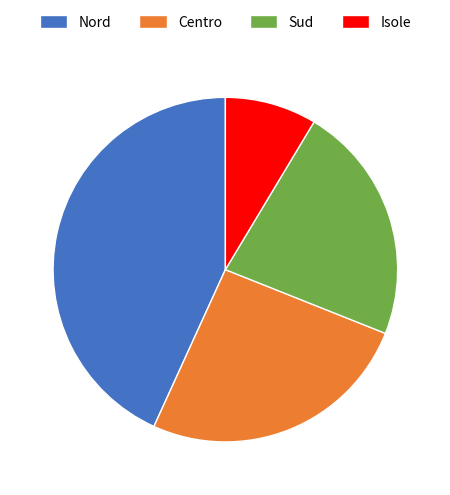

Does any single category account for the majority?

No